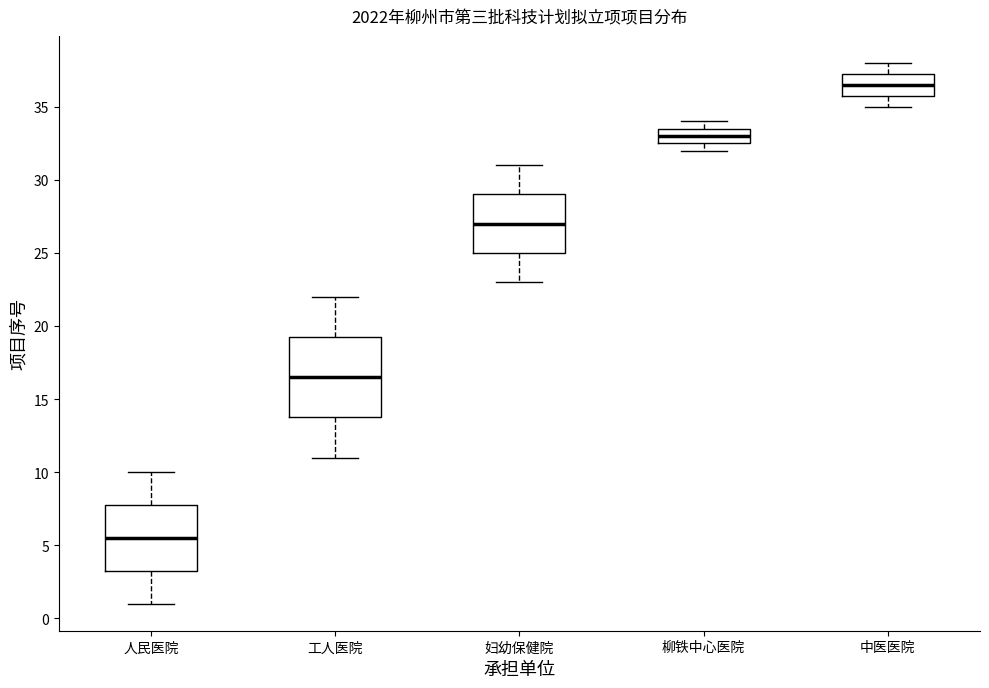

Which box has the highest median line?

中医医院